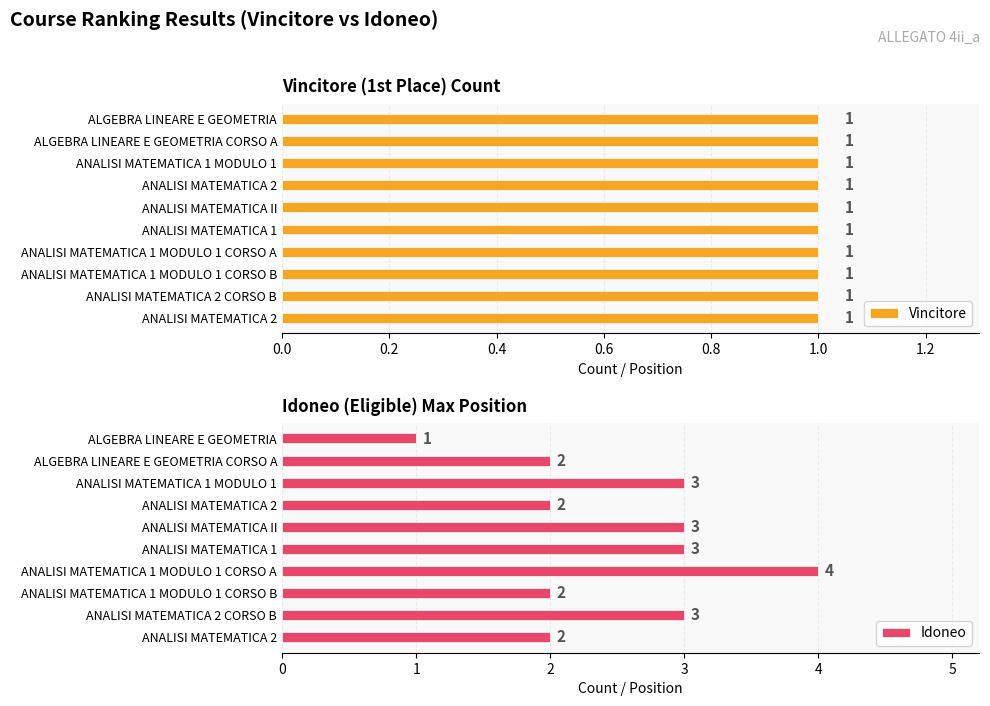

Which series has the largest total across all categories?

Idoneo